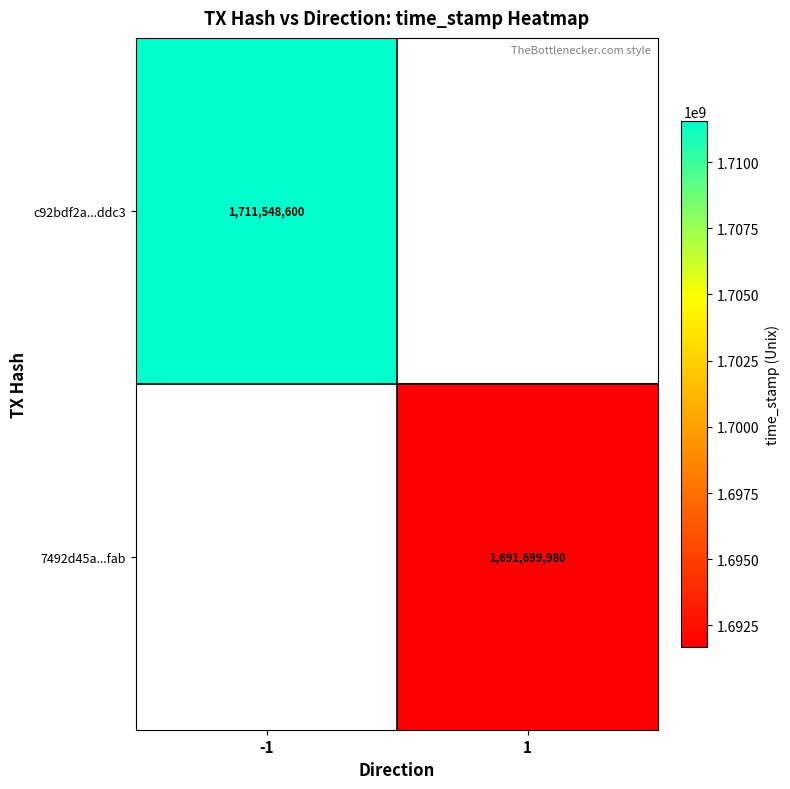

The 7492d45a...fab series shows 2708100421 at 1. True or false?

False